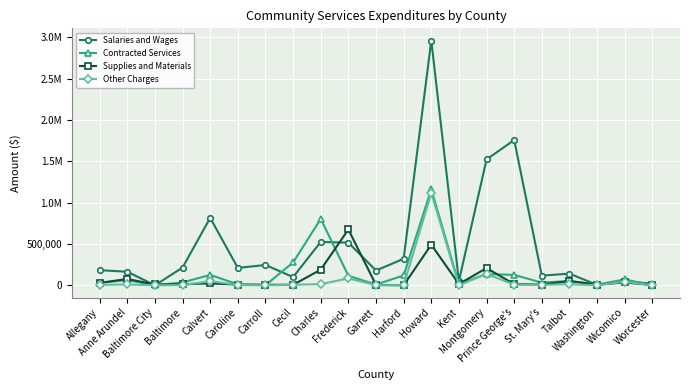

What is the difference between the maximum and minimum values in the Supplies and Materials series?

675249.8